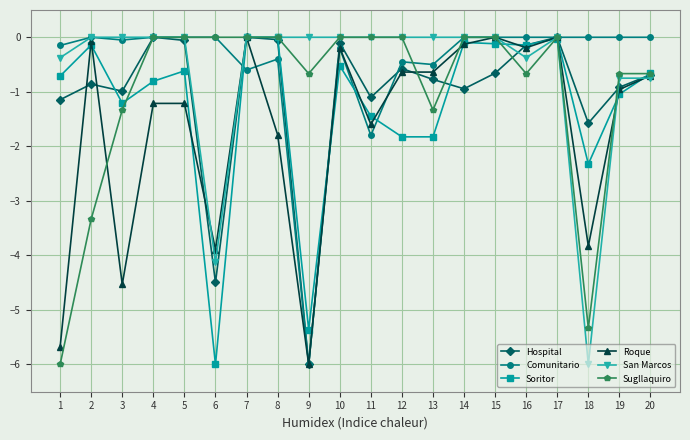

Which series changed the most between 6 and 17?

Soritor